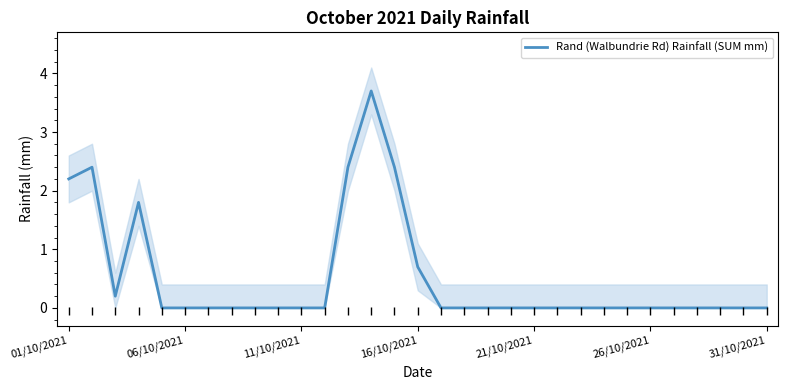

True or false: the data has more than 0 interior local peaks.

True